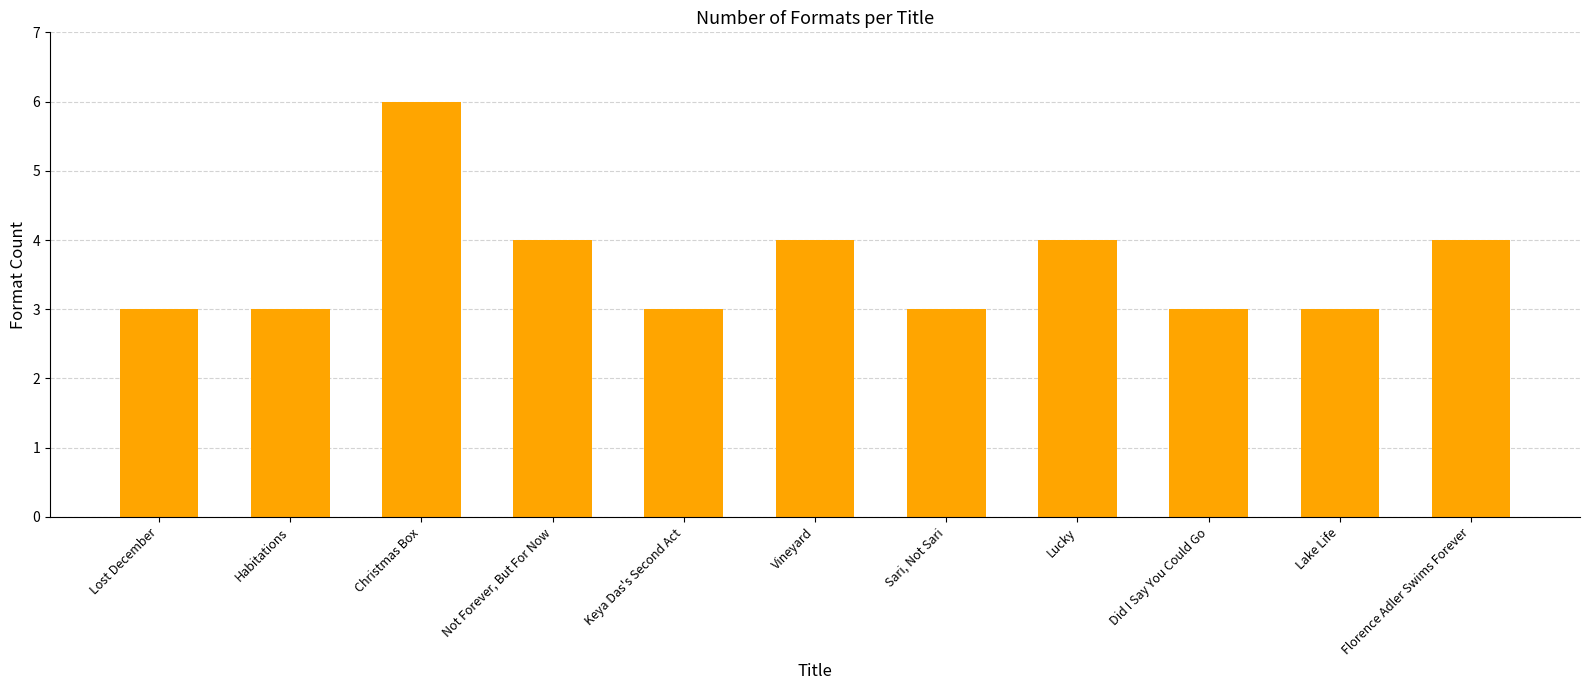

What is the approximate value at Habitations?

3